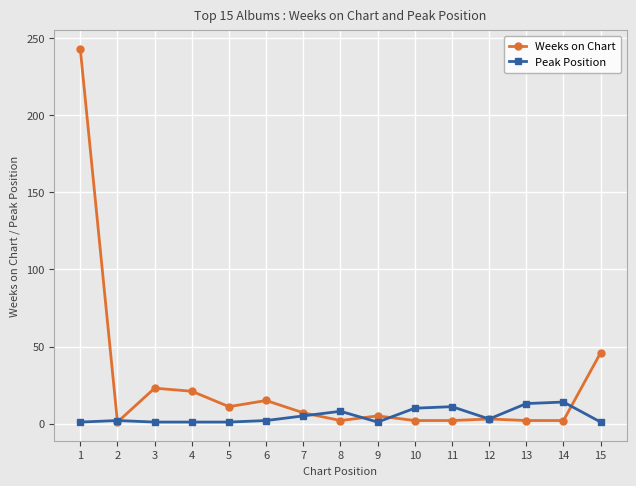

Does the chart display data point markers on the line(s)?

Yes